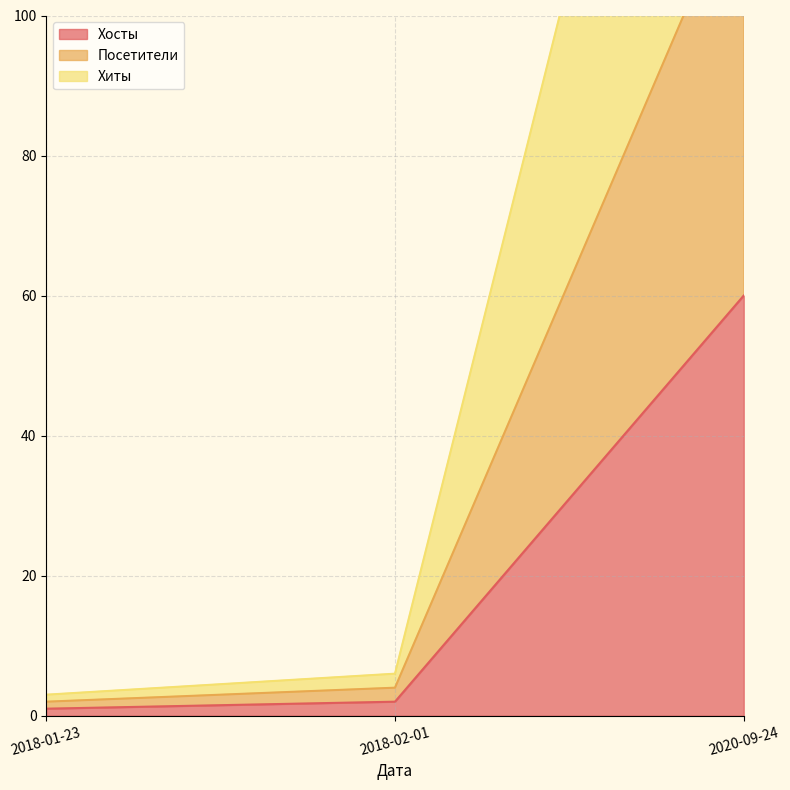

The value of Хиты at 2018-02-01 is 4. True or false?

False